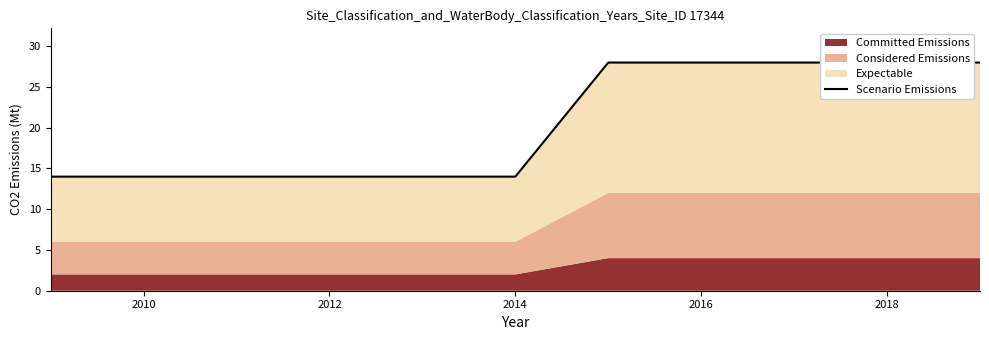

The value at 2010 is 5. True or false?

False